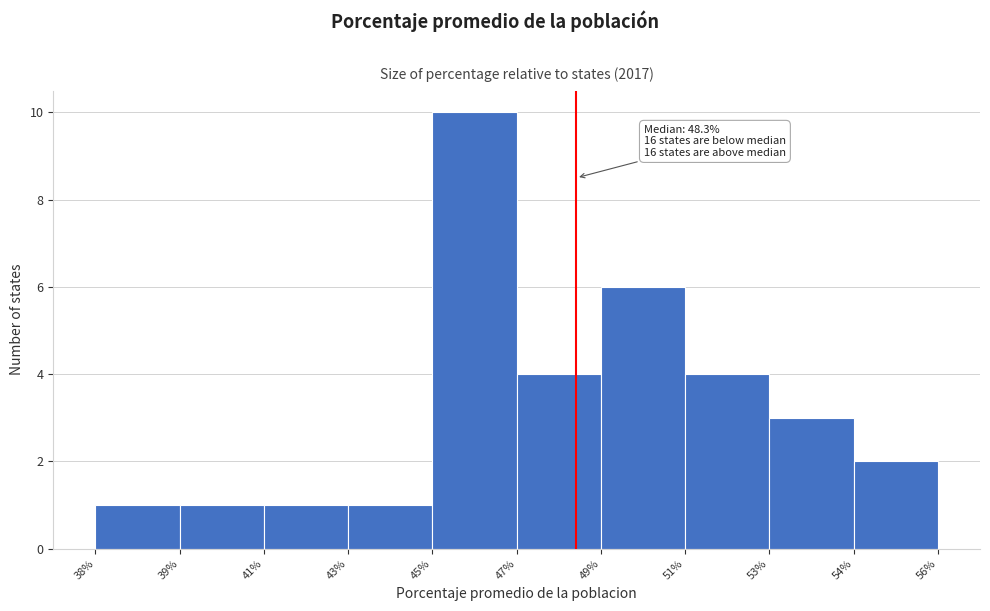

Reading right to left, transcribe all the data shown in this chart.

54%=2	53%=3	51%=4	49%=6	47%=4	45%=10	43%=1	41%=1	39%=1	38%=1